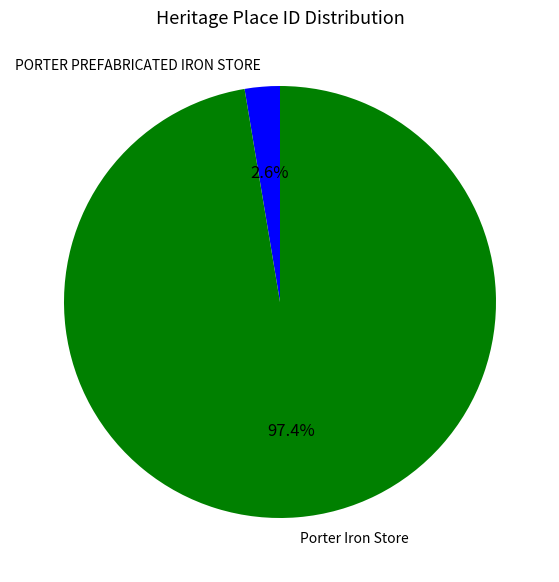

What portion of the pie excludes Porter Iron Store?

2.6%